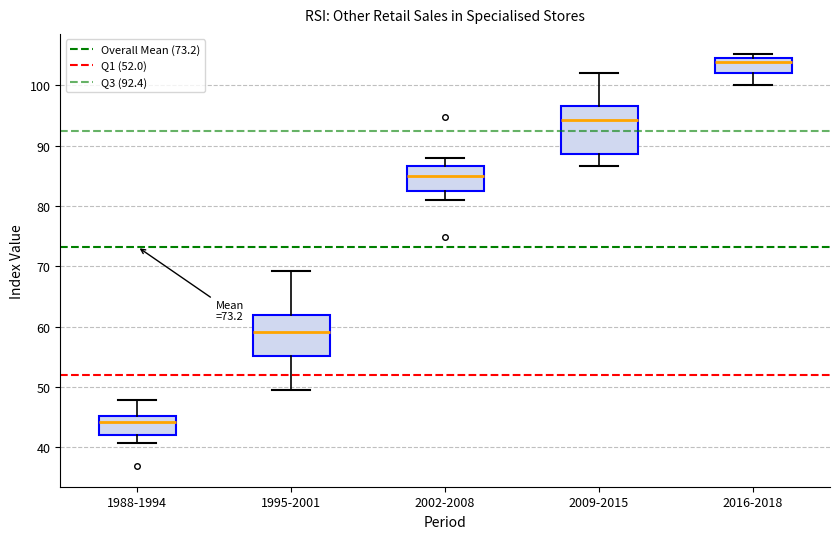

Reading left to right, read every box against the y-axis: the position of its median line, the range the box covers, and the ends of its whiskers. The values are not printed on the chart, so give them approximately, as read against the axis.

1988-1994: median 44, box 42 to 45, whiskers 41 to 48
1995-2001: median 59, box 55 to 62, whiskers 50 to 69
2002-2008: median 85, box 82 to 87, whiskers 81 to 88
2009-2015: median 94, box 89 to 97, whiskers 87 to 102
2016-2018: median 104, box 102 to 105, whiskers 100 to 105 (just above the box's upper edge)